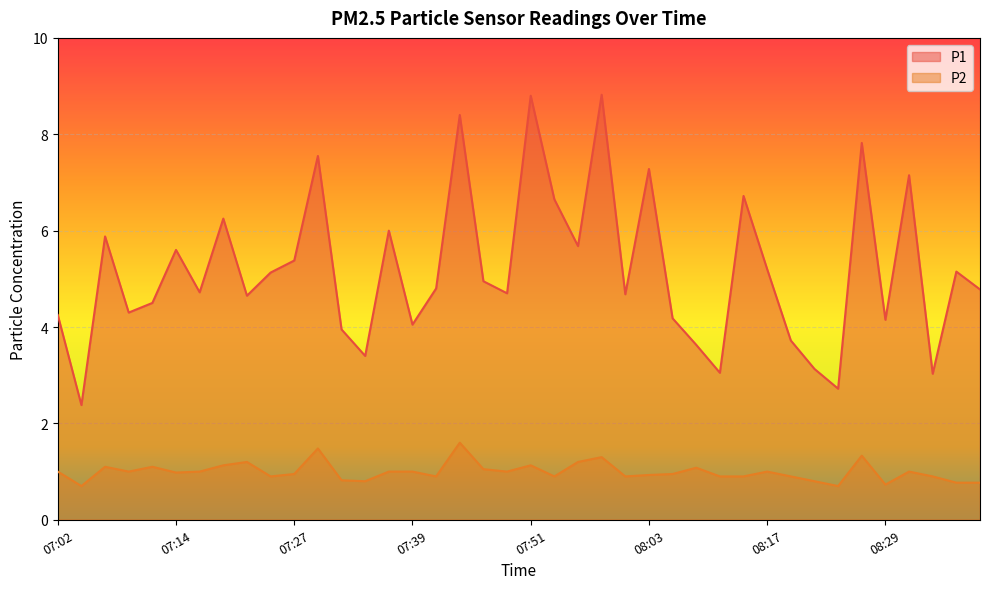

The value of P2 at 07:32 is 1.1. True or false?

False